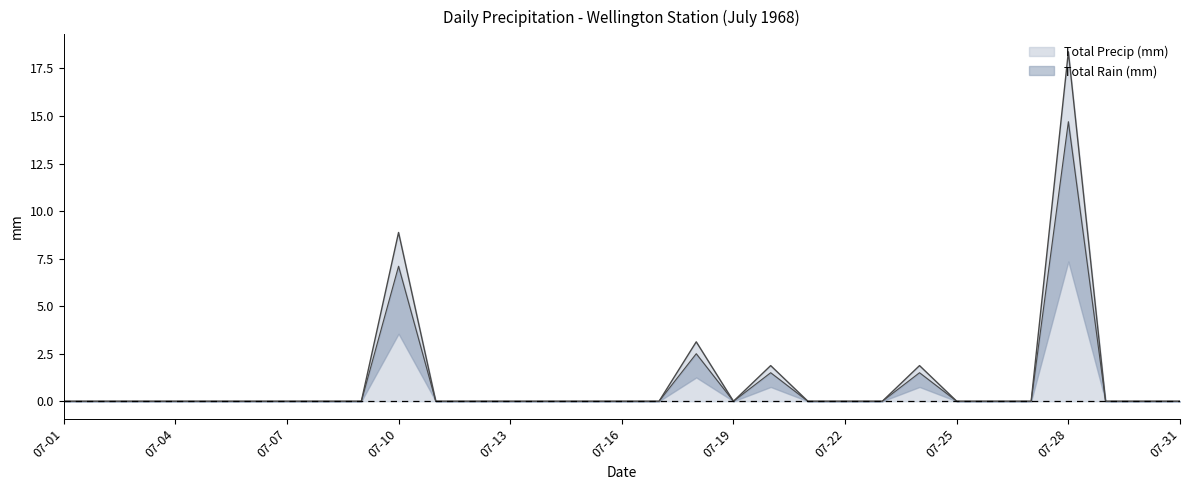

List the labels in order of Total Precip (mm) value, largest first.

1968-07-28, 1968-07-10, 1968-07-18, 1968-07-20, 1968-07-24, 1968-07-01, 1968-07-02, 1968-07-03, 1968-07-04, 1968-07-05, 1968-07-06, 1968-07-07, 1968-07-08, 1968-07-09, 1968-07-11, 1968-07-12, 1968-07-13, 1968-07-14, 1968-07-15, 1968-07-16, 1968-07-17, 1968-07-19, 1968-07-21, 1968-07-22, 1968-07-23, 1968-07-25, 1968-07-26, 1968-07-27, 1968-07-29, 1968-07-30, 1968-07-31